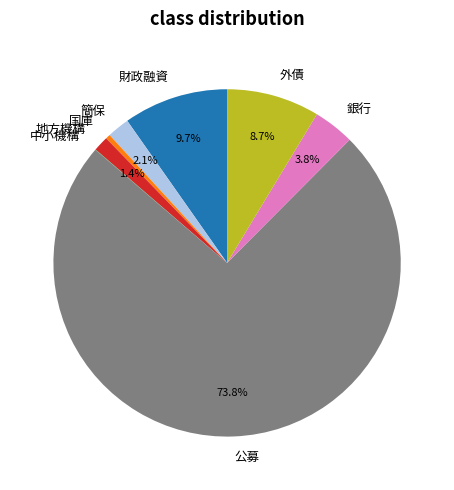

Which slice is the largest?

公募